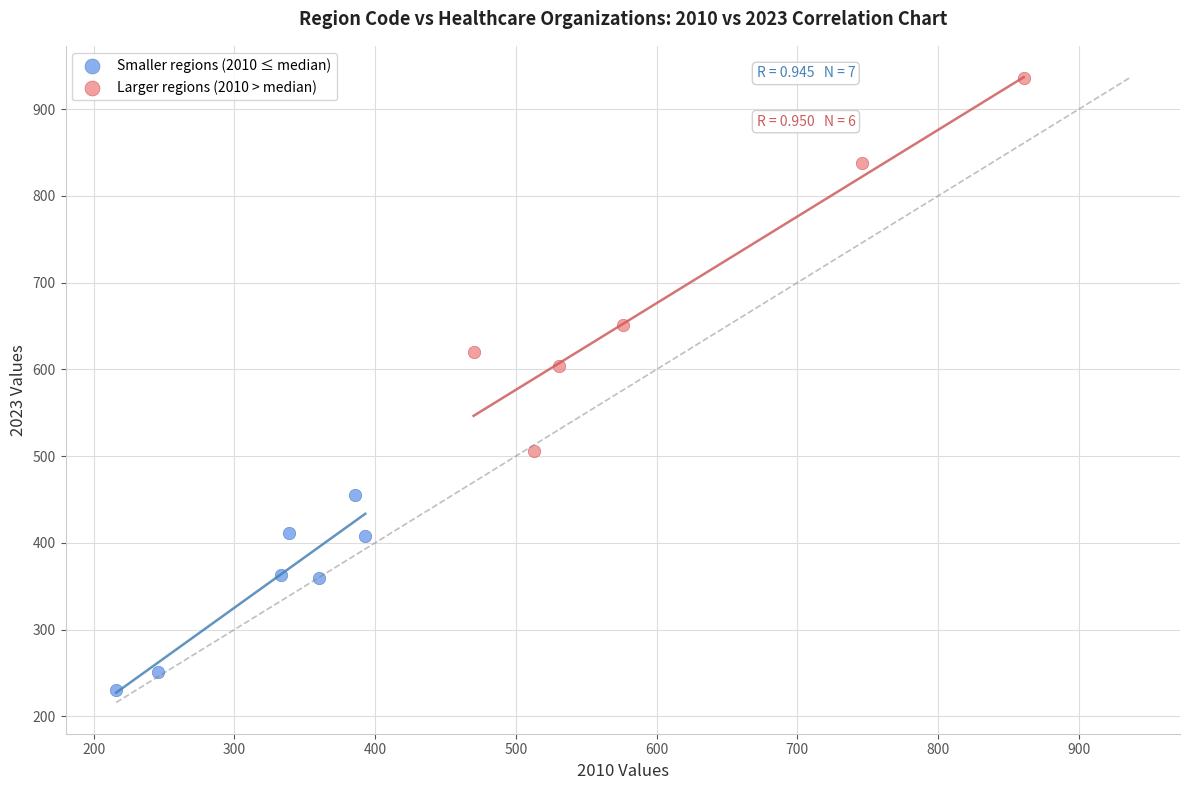

Which series has the widest spread of Y values?

Larger regions (2010 > median)